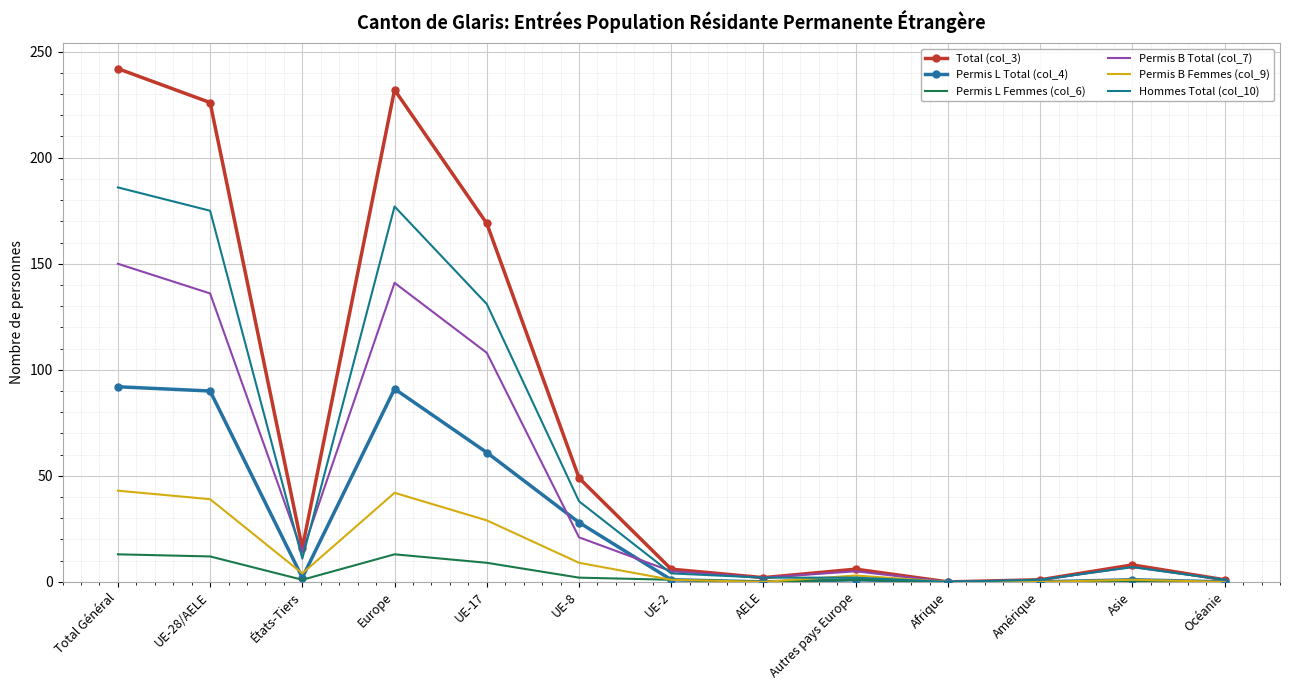

What are all the series names shown in the legend?

Total (col_3), Permis L Total (col_4), Permis L Femmes (col_6), Permis B Total (col_7), Permis B Femmes (col_9), Hommes Total (col_10)